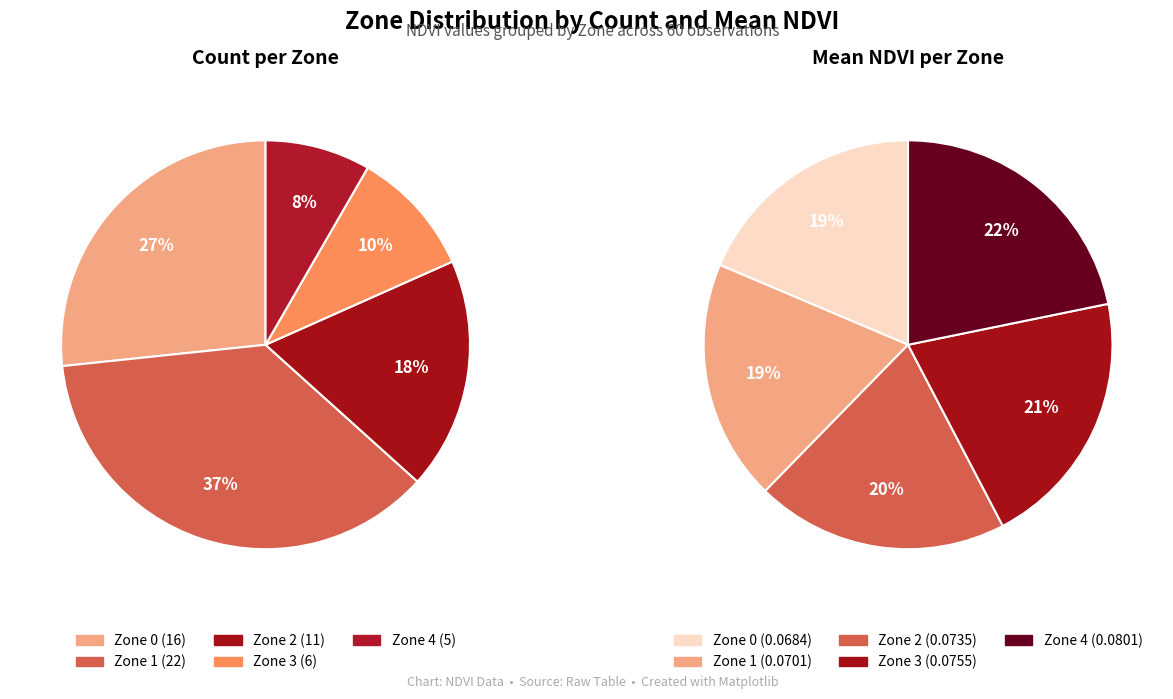

Is Zone 1 the majority of the pie?

No